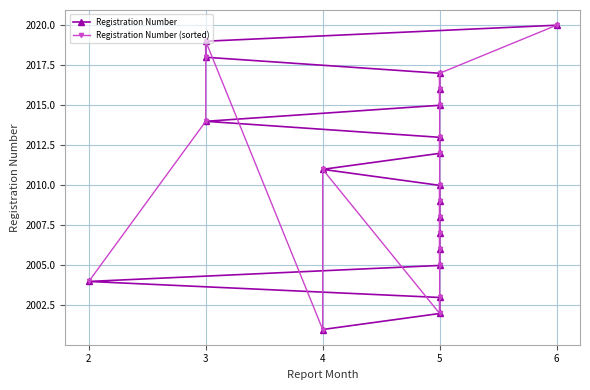

What is the value of the Registration Number (sorted) point at the 20th from the left?

2020